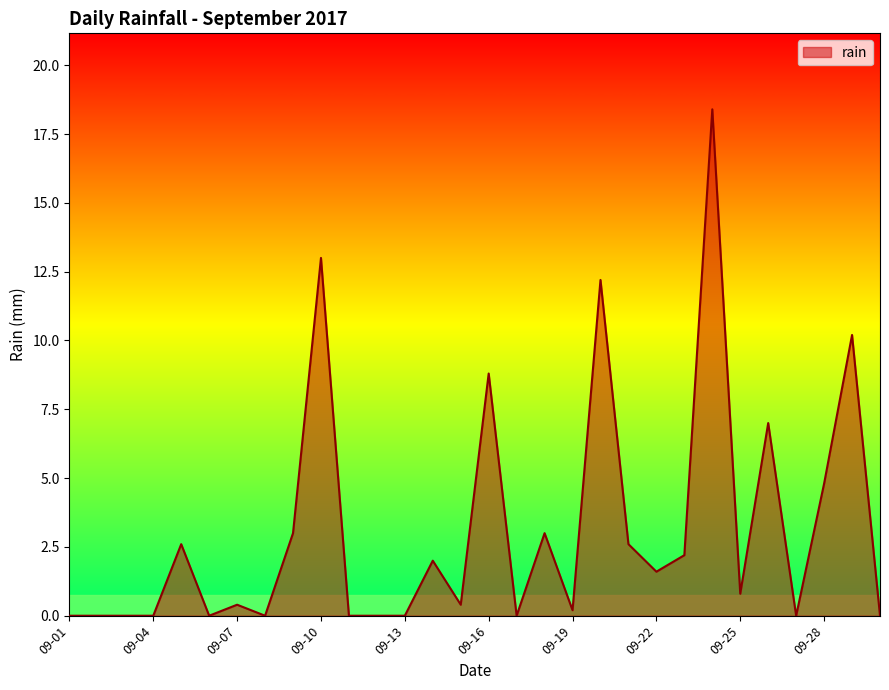

True or false: there are more than 0 points higher than both neighbors.

True